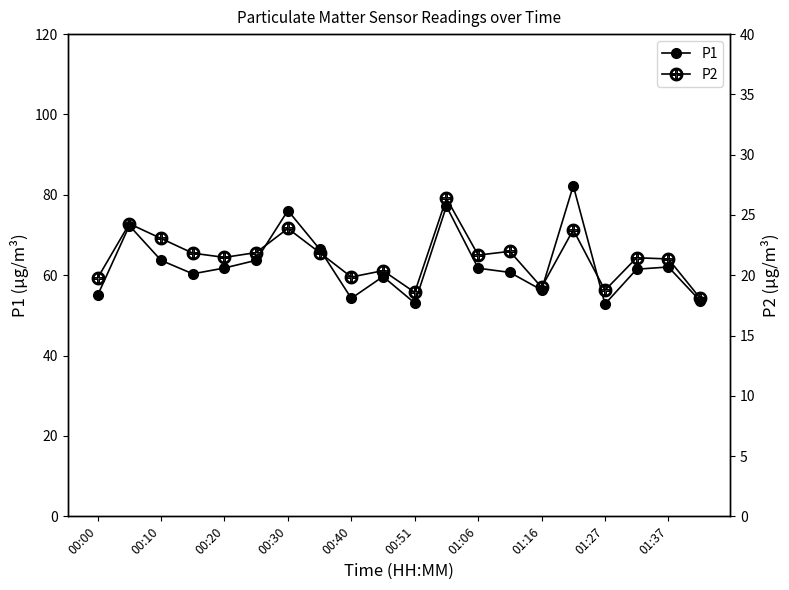

Is it true that P1 equals 55.0 at 00:00?

True